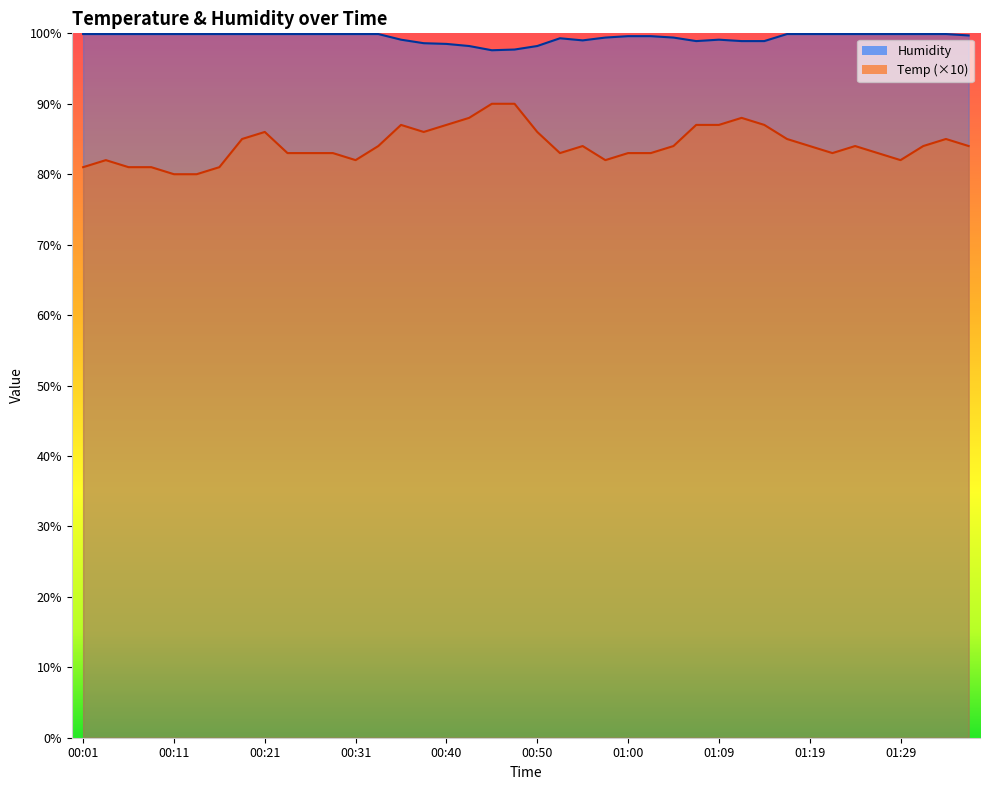

Reading left to right, list all the values displayed in this chart.

Temp: 00:01=81.0	00:04=82.0	00:06=81.0	00:09=81.0	00:11=80.0	00:14=80.0	00:16=81.0	00:18=85.0	00:21=86.0	00:23=83.0	00:26=83.0	00:28=83.0	00:31=82.0	00:33=84.0	00:35=87.0	00:38=86.0	00:40=87.0	00:43=88.0	00:45=90.0	00:48=90.0	00:50=86.0	00:52=83.0	00:55=84.0	00:57=82.0	01:00=83.0	01:02=83.0	01:05=84.0	01:07=87.0	01:09=87.0	01:12=88.0	01:14=87.0	01:17=85.0	01:19=84.0	01:22=83.0	01:24=84.0	01:26=83.0	01:29=82.0	01:31=84.0	01:34=85.0	01:36=84.0
Humidity: 00:01=99.9	00:04=99.9	00:06=99.9	00:09=99.9	00:11=99.9	00:14=99.9	00:16=99.9	00:18=99.9	00:21=99.9	00:23=99.9	00:26=99.9	00:28=99.9	00:31=99.9	00:33=99.9	00:35=99.1	00:38=98.6	00:40=98.5	00:43=98.2	00:45=97.6	00:48=97.7	00:50=98.2	00:52=99.3	00:55=99.0	00:57=99.4	01:00=99.6	01:02=99.6	01:05=99.4	01:07=98.9	01:09=99.1	01:12=98.9	01:14=98.9	01:17=99.9	01:19=99.9	01:22=99.9	01:24=99.9	01:26=99.9	01:29=99.9	01:31=99.9	01:34=99.9	01:36=99.7